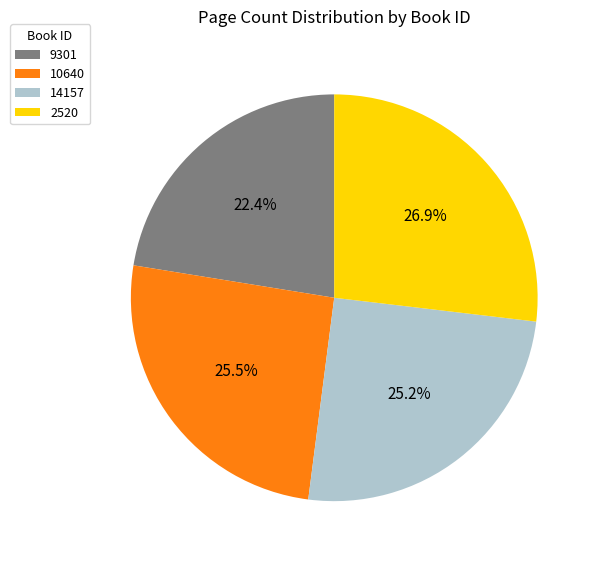

Which has a higher value, 9301 or 10640?

10640